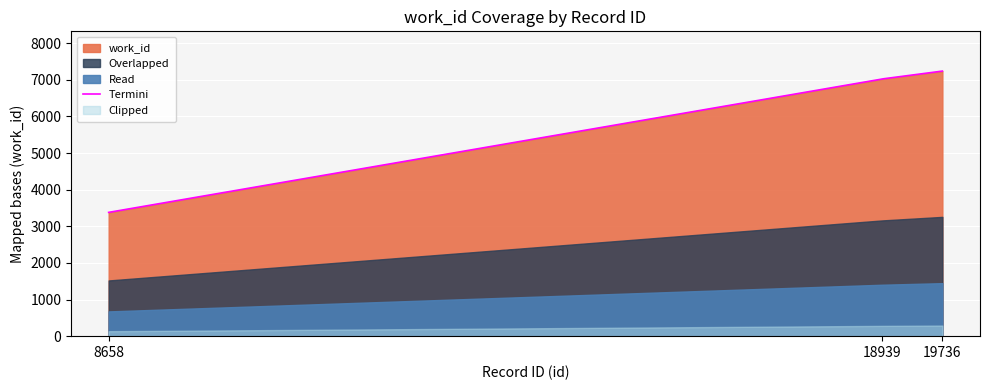

Rank the categories by value from lowest to highest.

8658, 18939, 19736